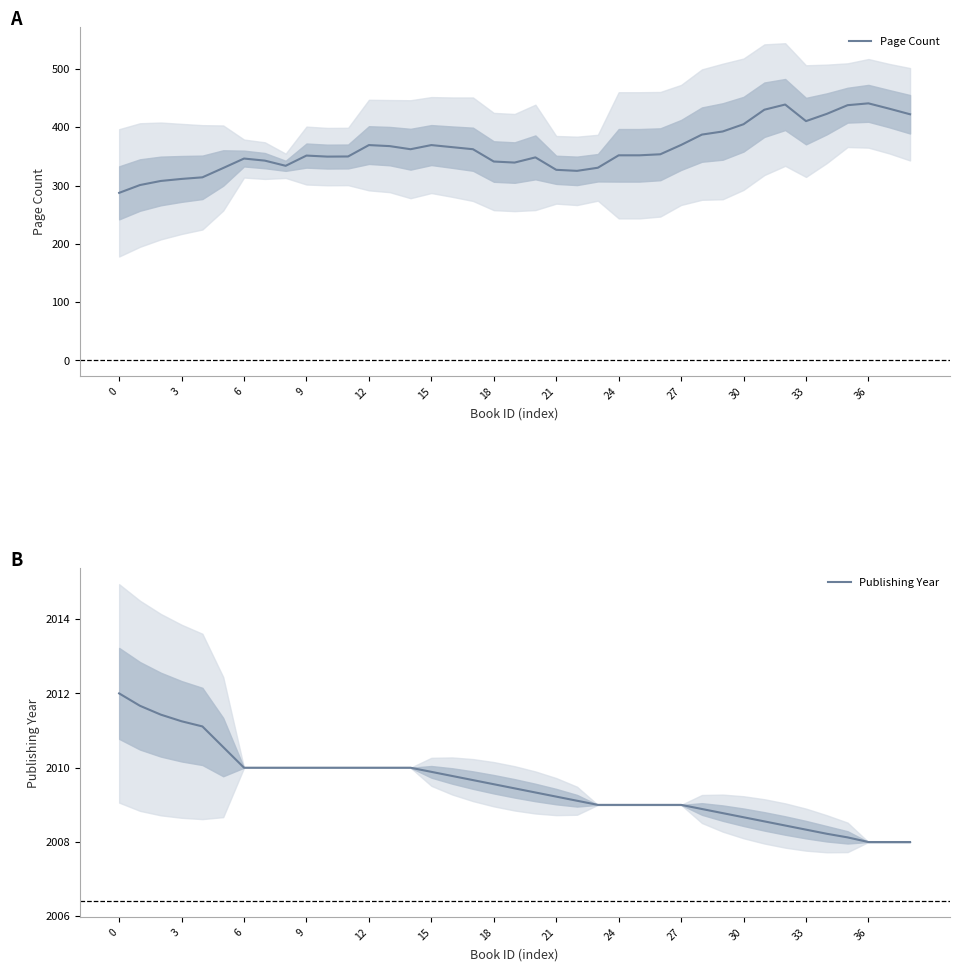

True or false: Publishing Year has more than 1 interior local peaks.

False